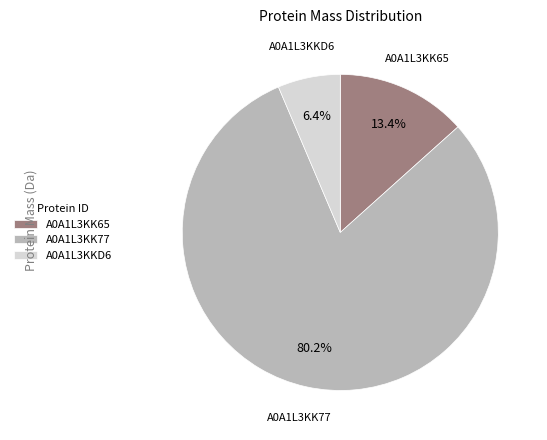

Rank the categories by value from lowest to highest.

A0A1L3KKD6, A0A1L3KK65, A0A1L3KK77